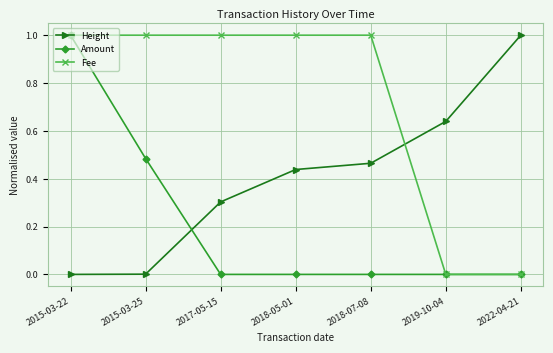

Which series has the largest total across all categories?

Fee